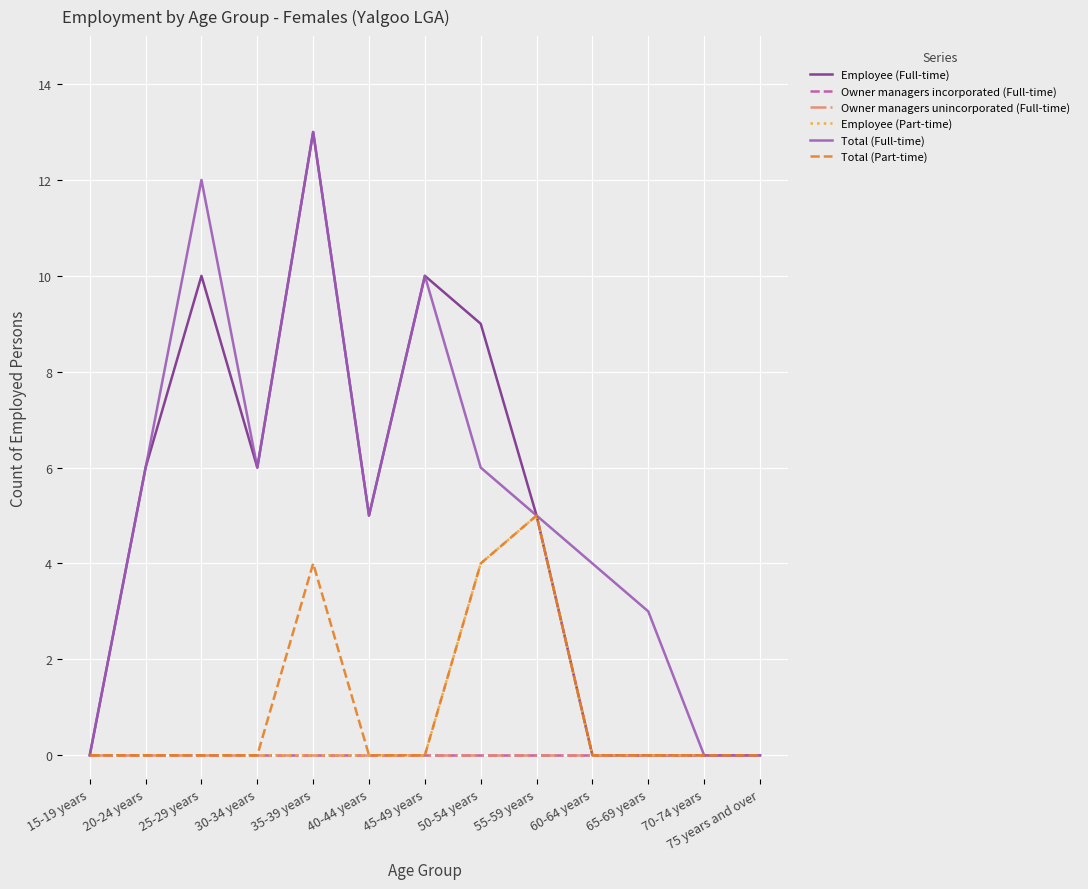

Is this an area chart (filled region under the line)?

No